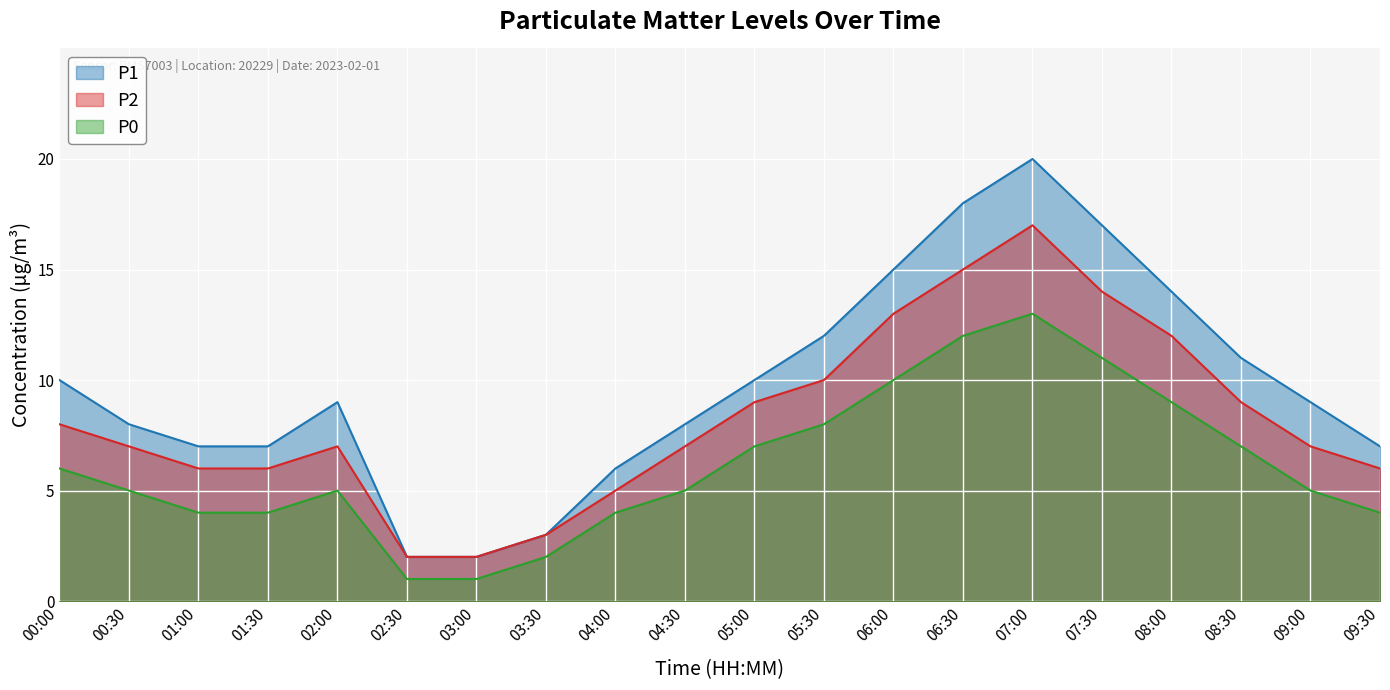

What is the difference between the maximum and second lowest values in the P0 series?

12